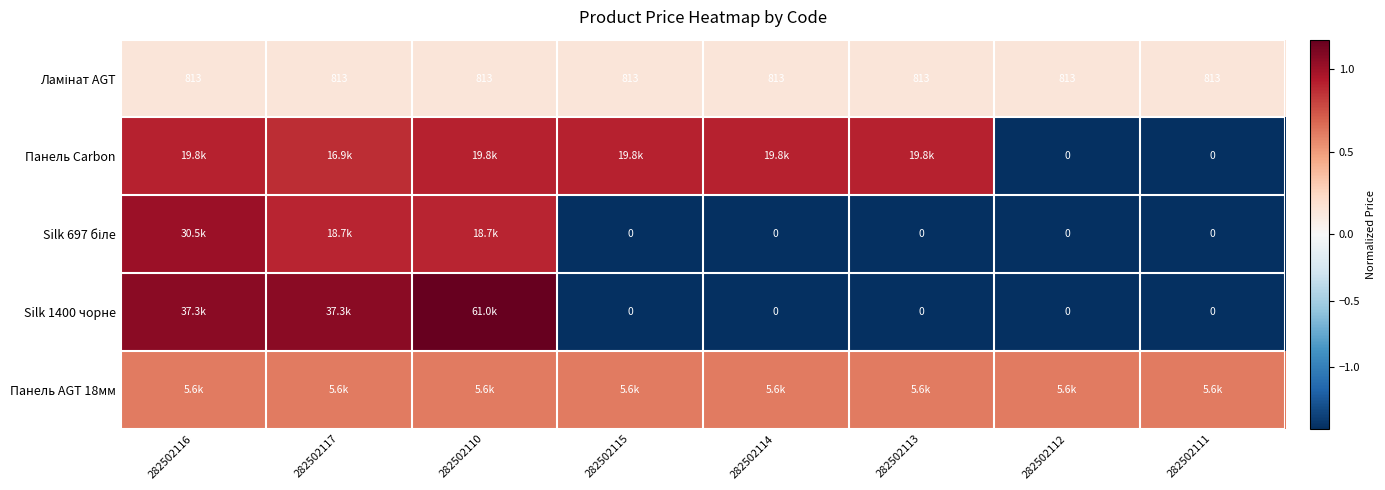

Count the number of data series in this chart.

5